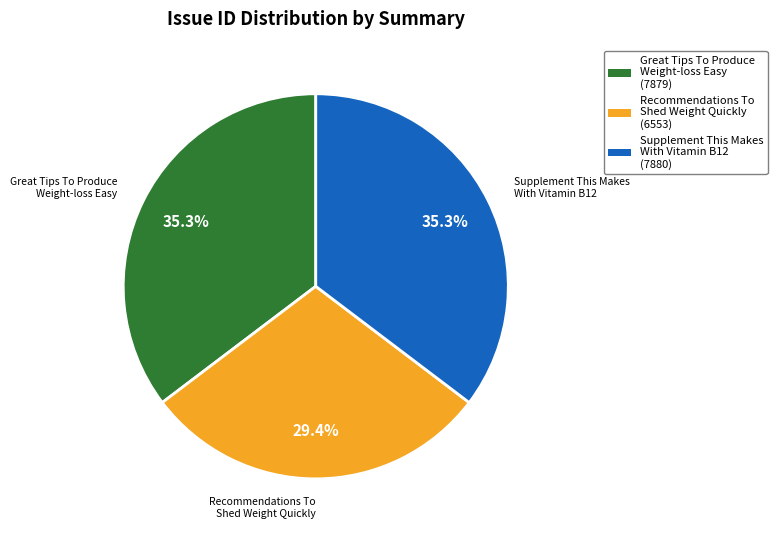

How many slices are in this pie chart?

3